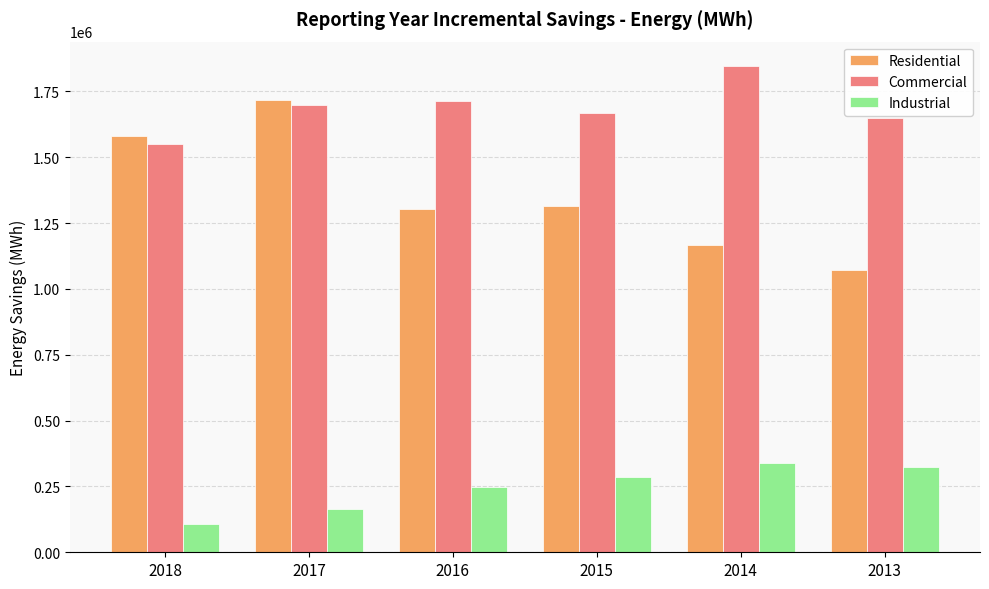

True or false: Industrial has a value of 477483 at 2014.

False